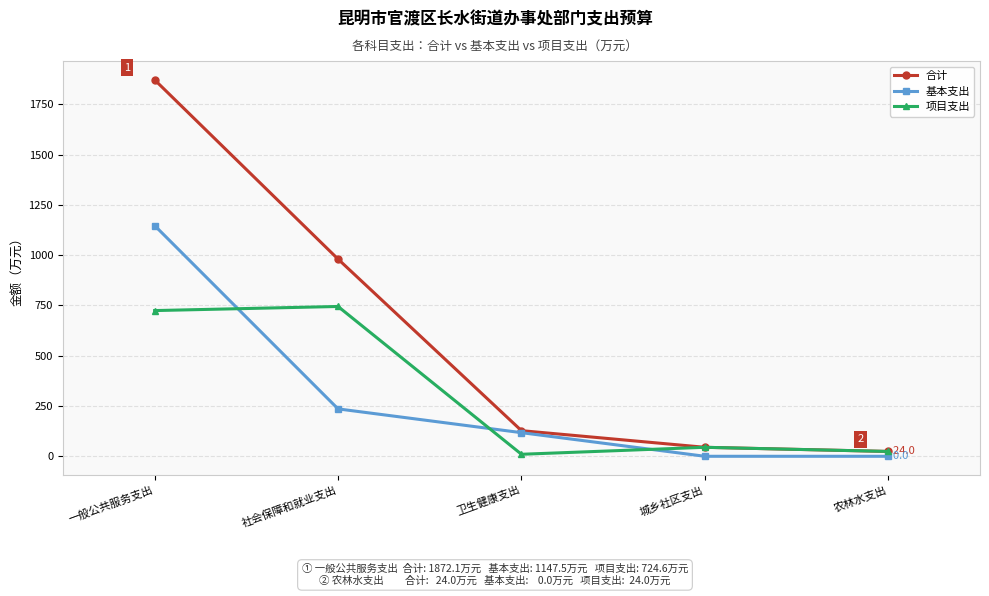

What is the label of the 2nd point from the left?

社会保障和就业支出